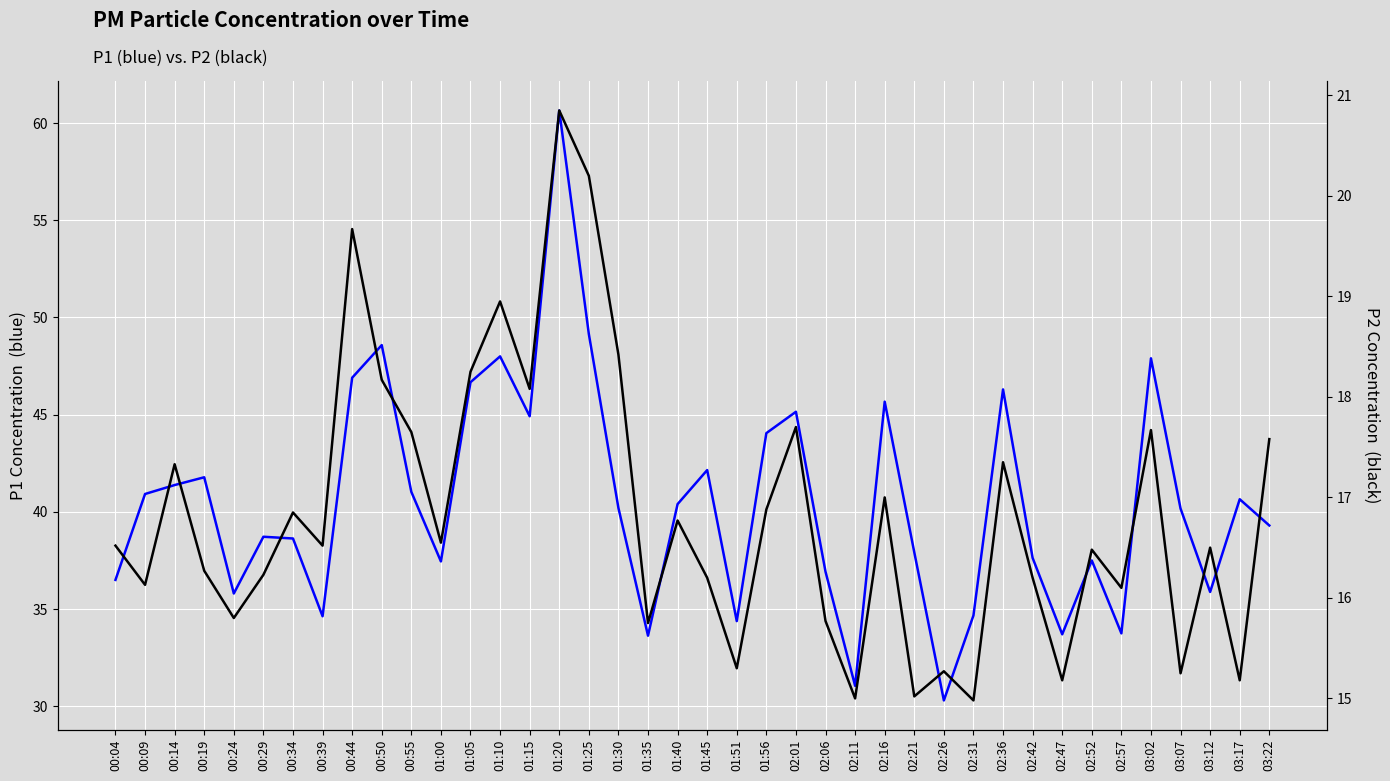

What is the greatest value displayed?

60.6